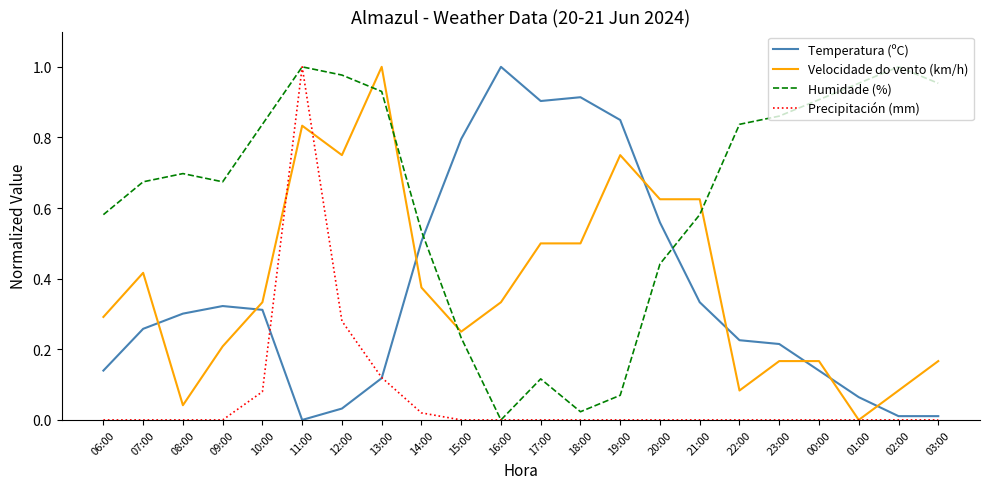

Where do Humidade (%) and Temperatura (ºC) first cross each other?

14:00 and 15:00